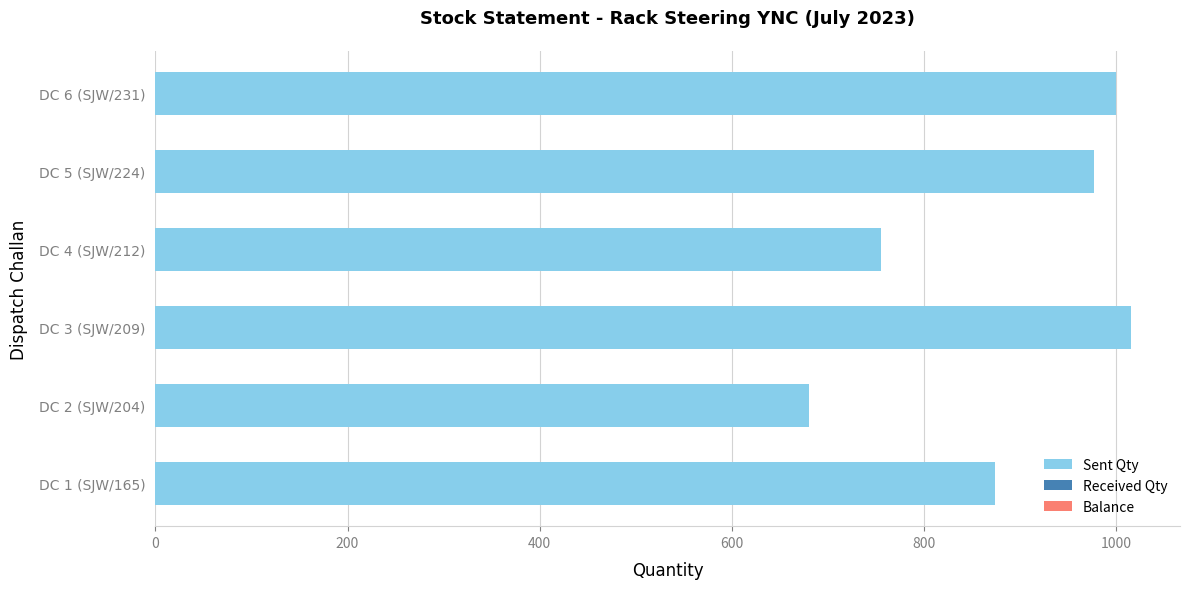

At which category does the chart reach its minimum across all series?

DC 2 (SJW/204)